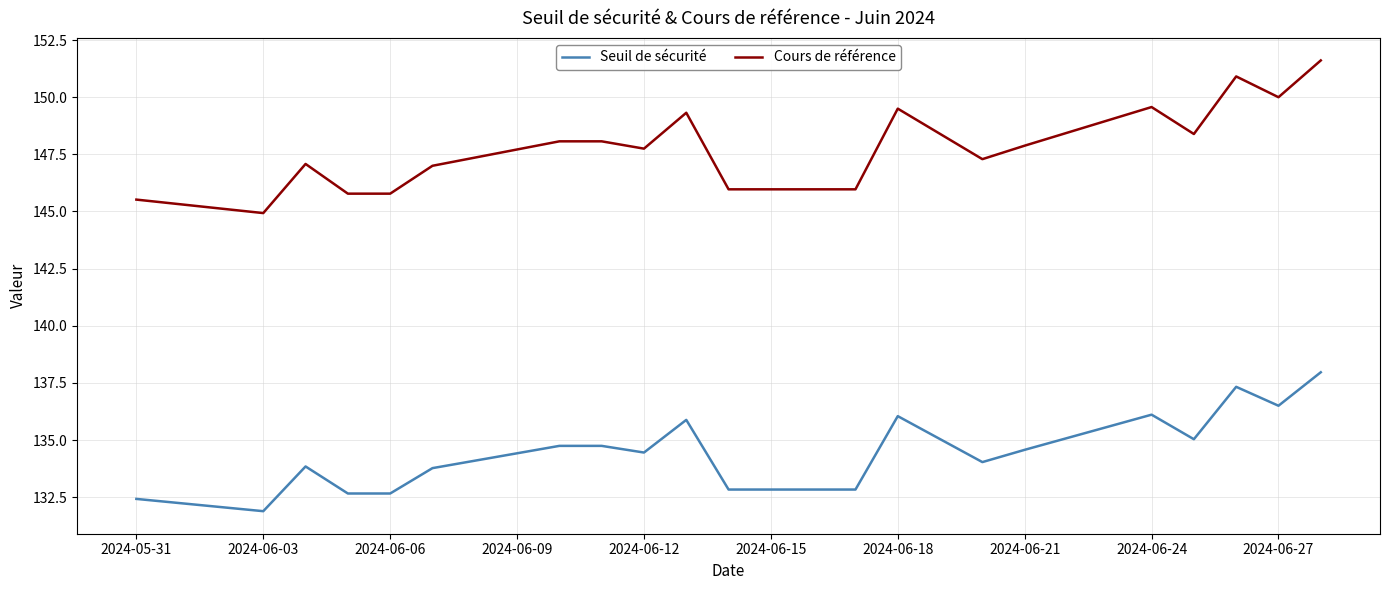

True or false: Seuil de sécurité and Cours de référence intersect in this chart.

False